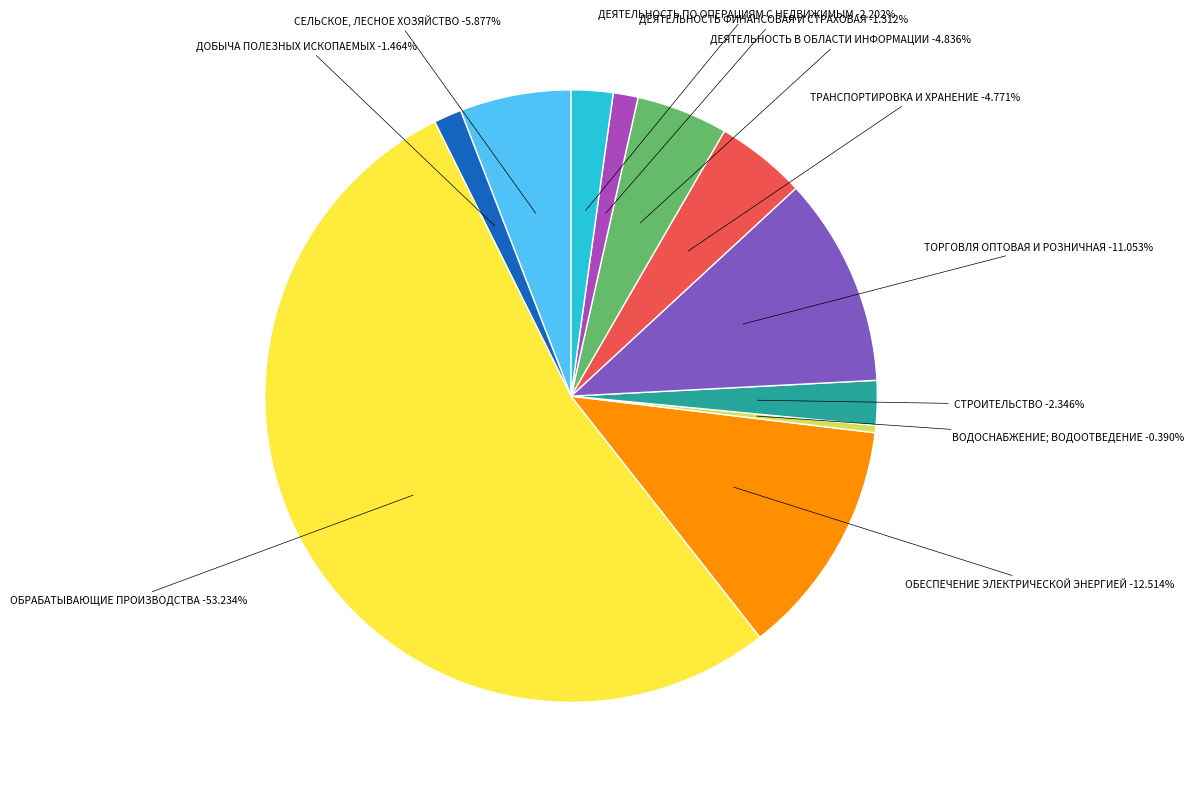

Which category has the smallest portion of the pie?

ВОДОСНАБЖЕНИЕ; ВОДООТВЕДЕНИЕ